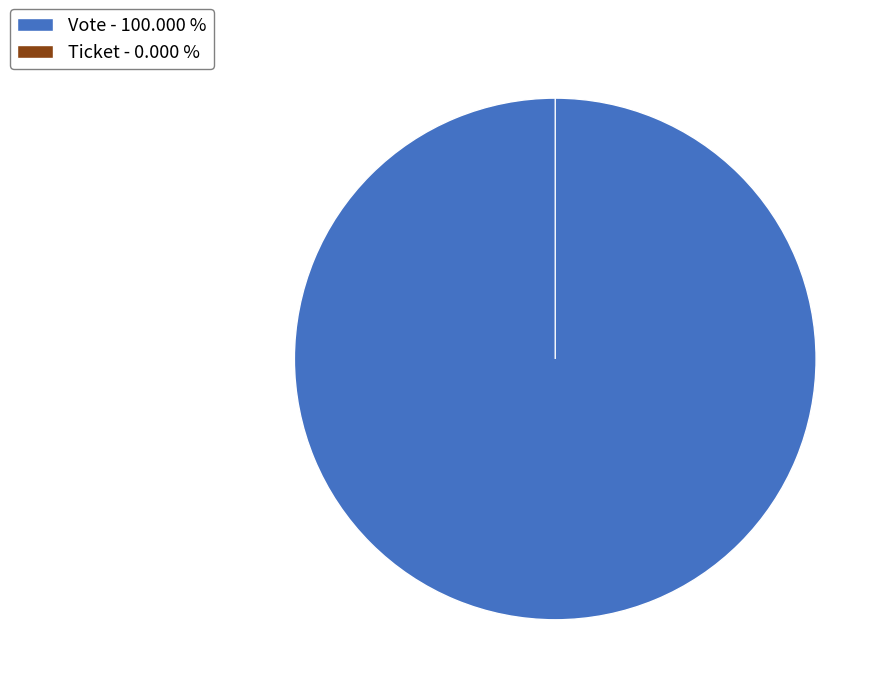

Which slice is the smallest?

Ticket